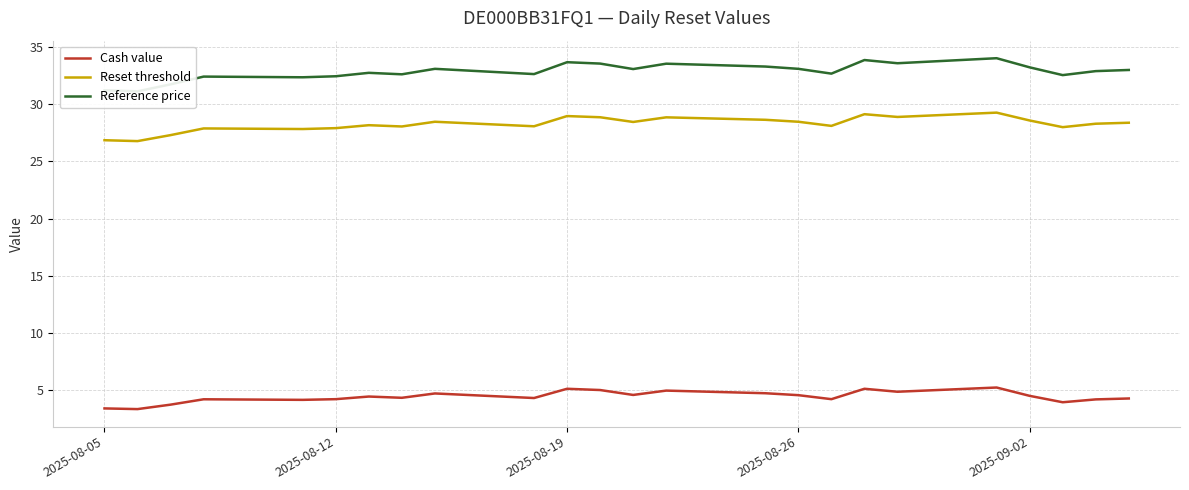

True or false: Cash value and Reset threshold intersect in this chart.

False